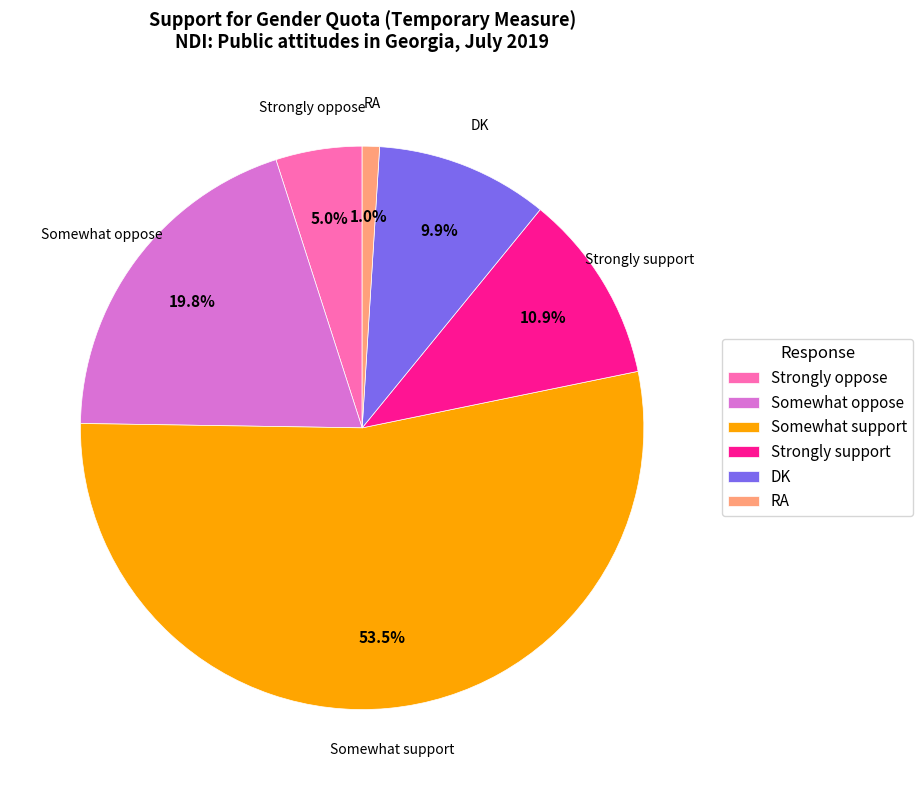

How many segments does this pie chart have?

6